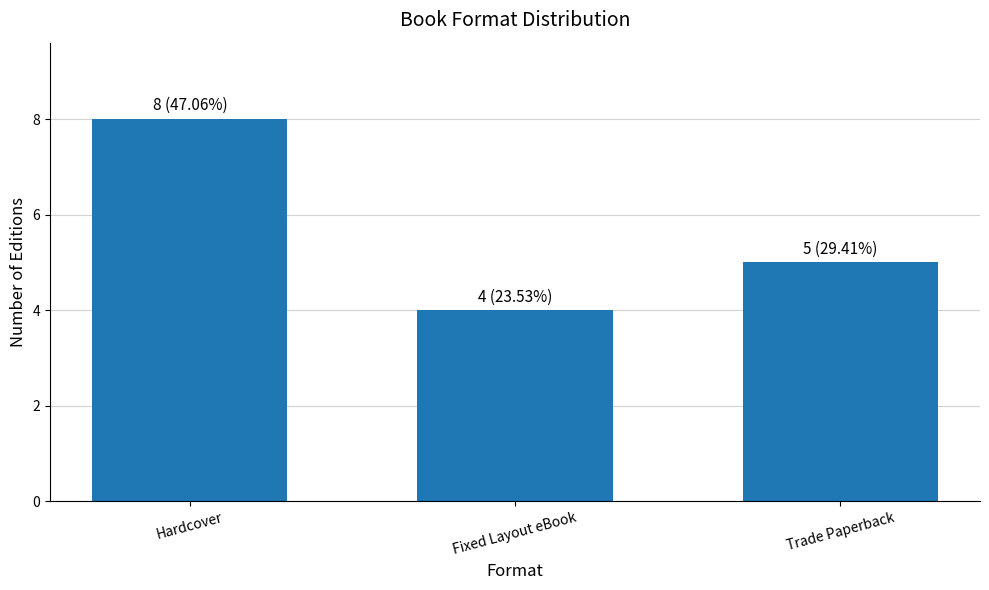

Reading left to right, what are all the values shown in this chart?

8	4	5